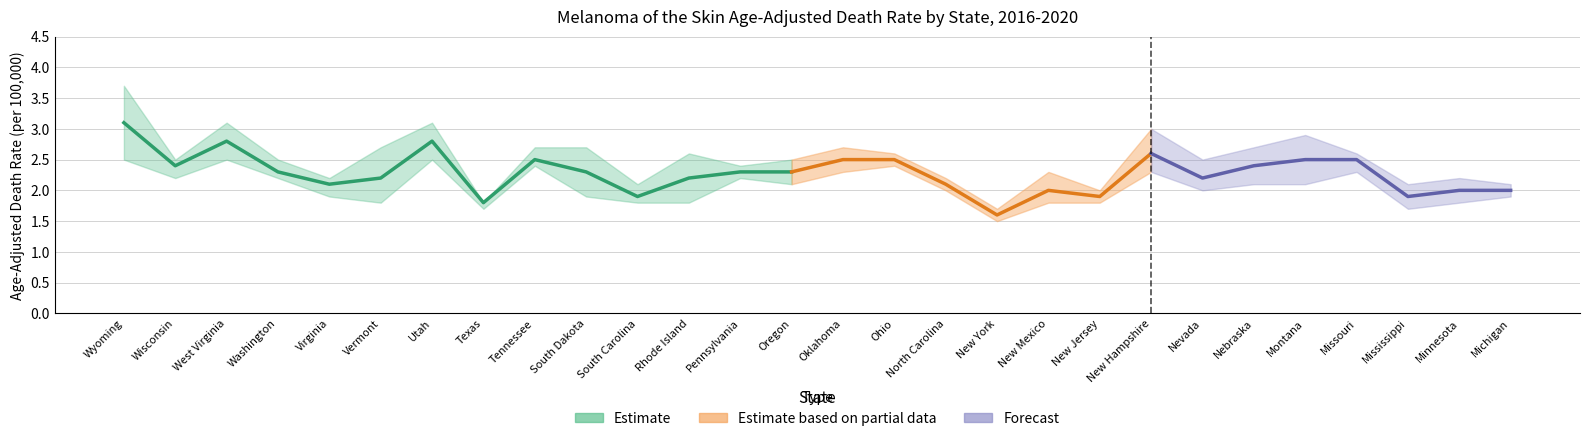

Between Washington and New York, which is larger?

Washington